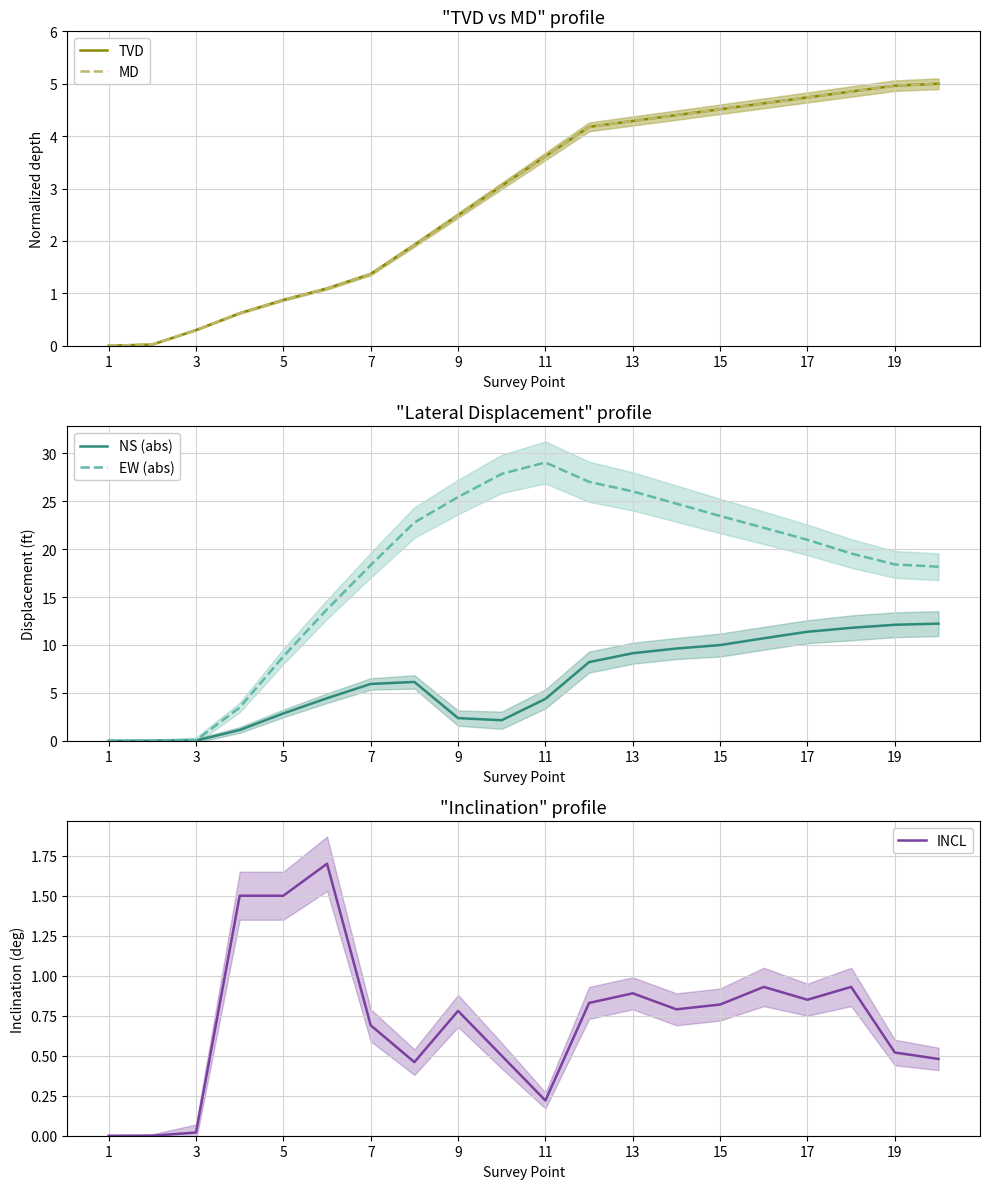

What is the maximum value for TVD?

5.0